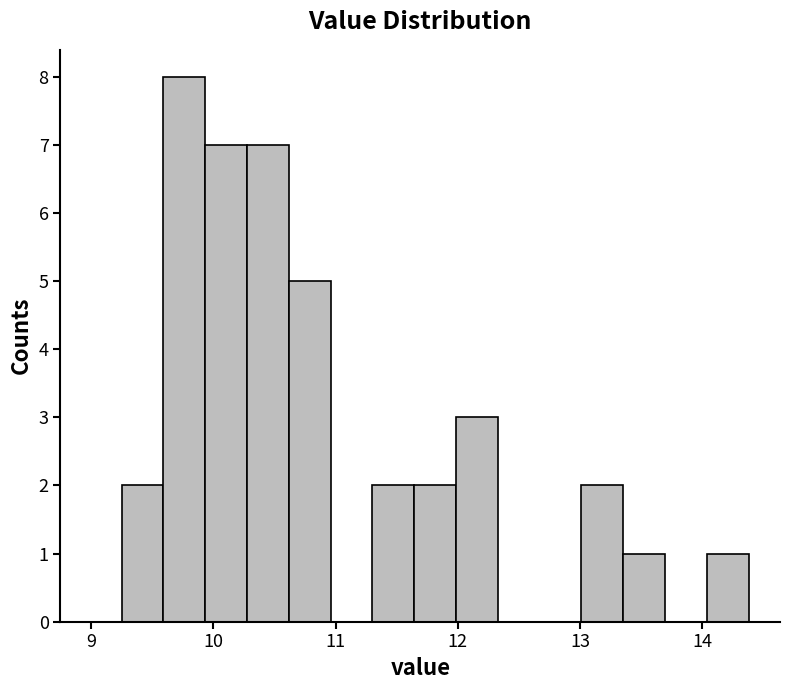

Read against the x-axis, roughly where is the centre of the tallest bar?

9.8